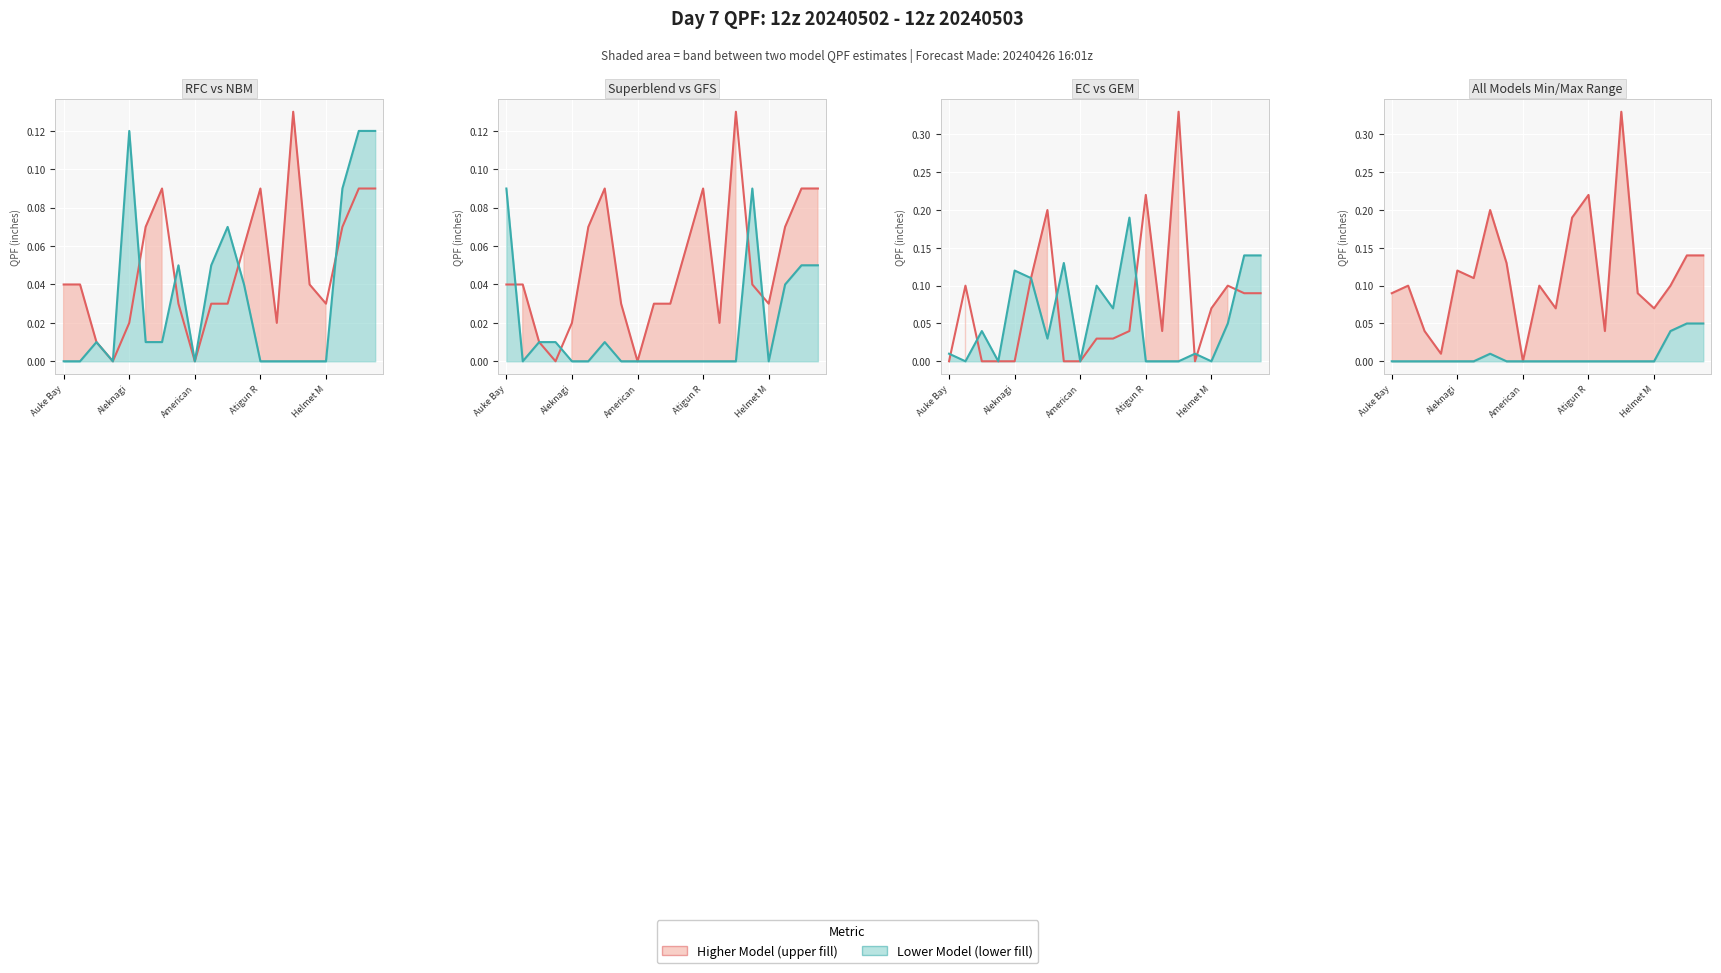

What is the maximum value shown in the chart?

0.3